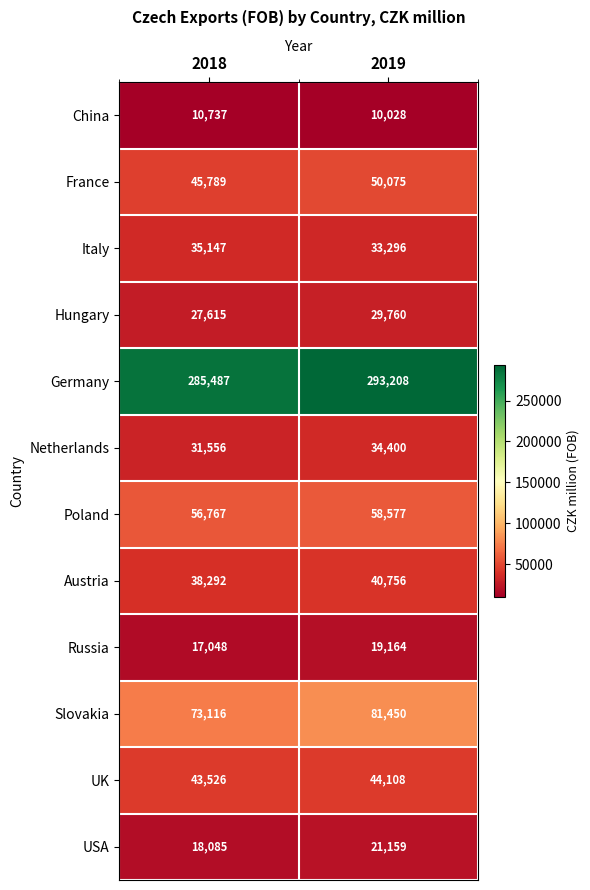

Where is France nearest to the value 47932?

2018